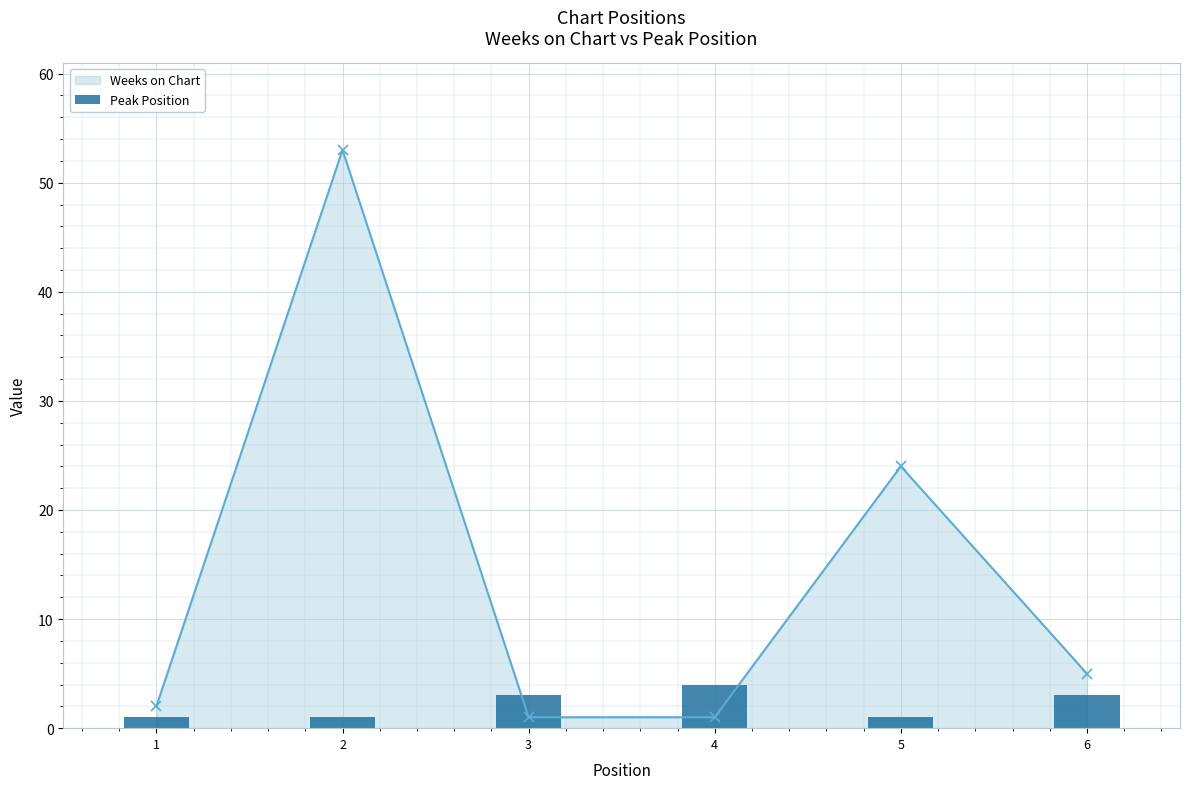

True or false: the data shows 2 at 6.

False